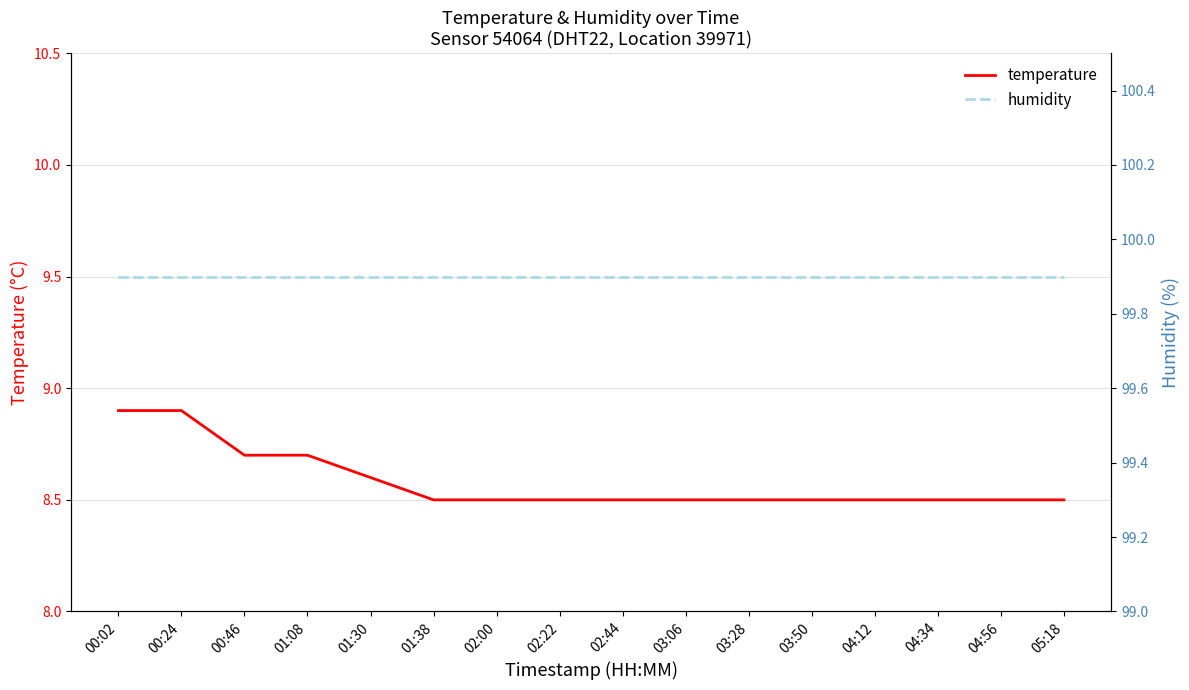

How many lines are shown in the chart?

2